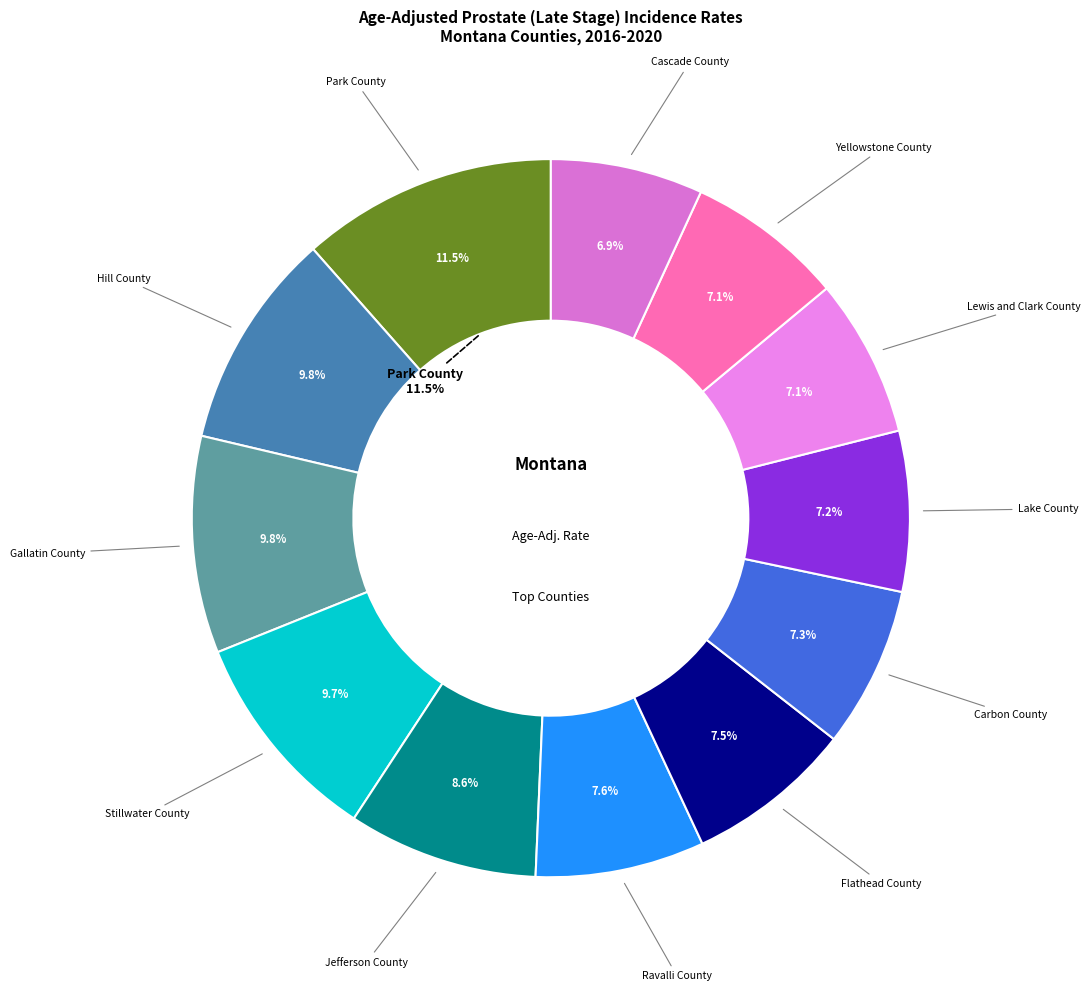

Is it true that Gallatin County is 24% of the pie?

False